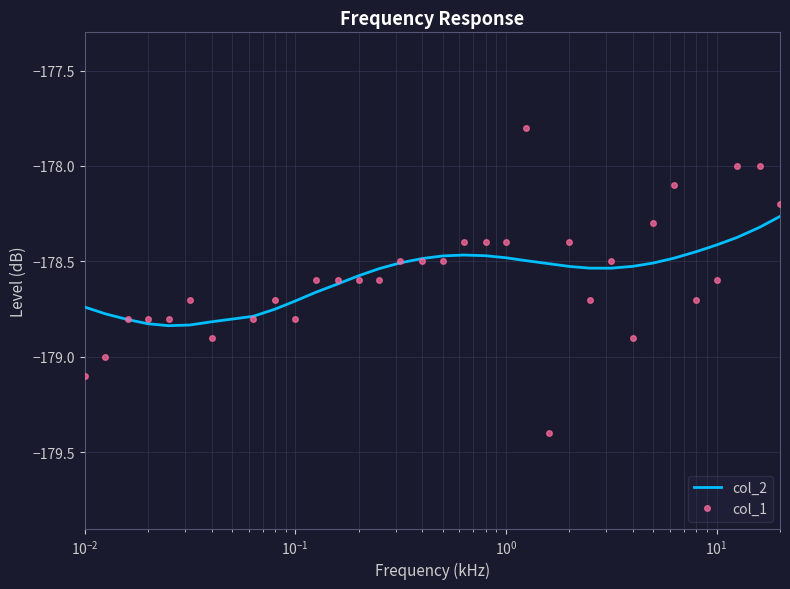

What is the minimum value shown in the chart?

-179.4